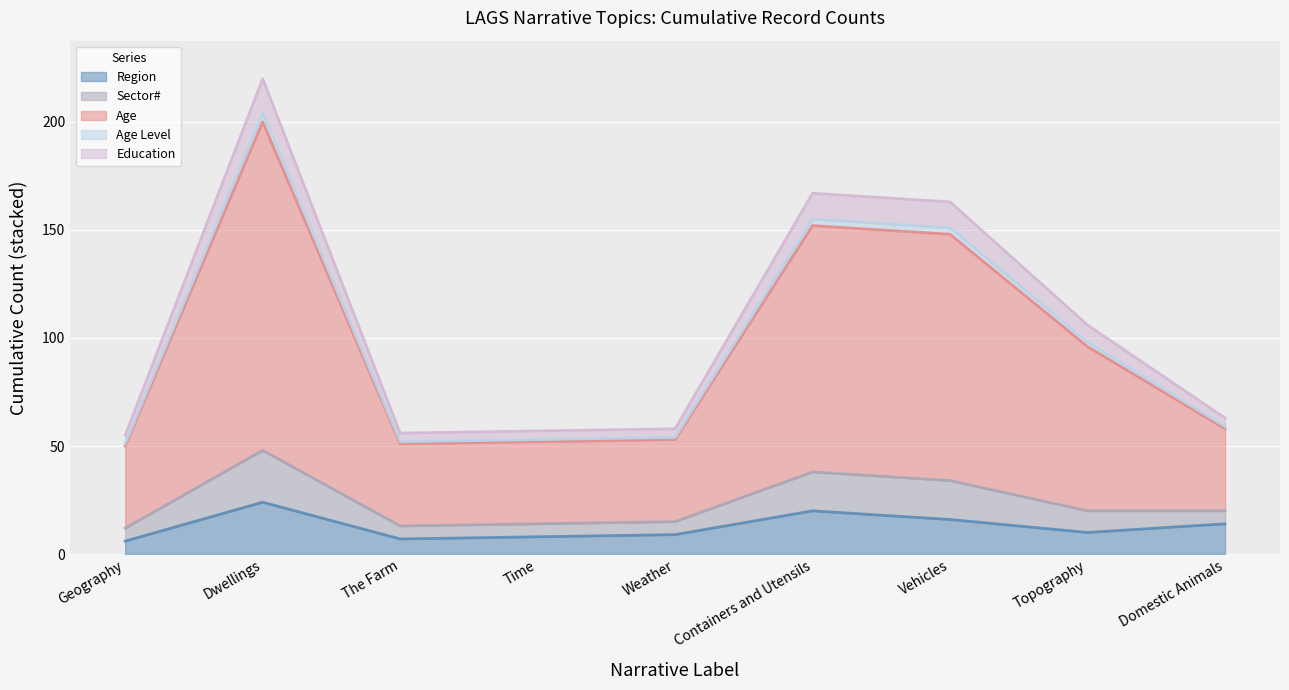

Between Topography and Time, which is larger?

Topography